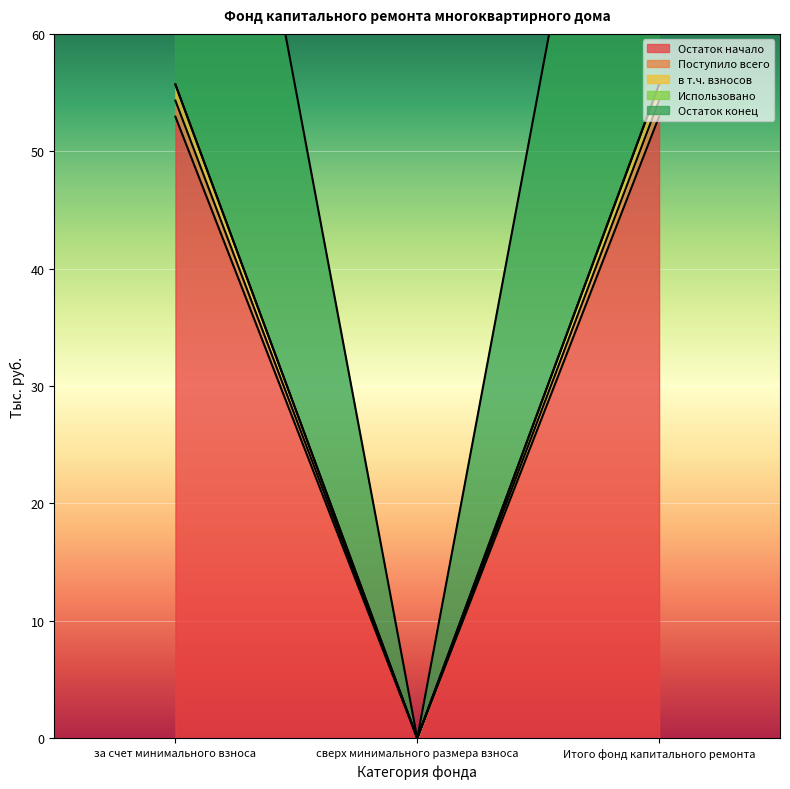

What is the difference between the maximum and minimum values in the Остаток конец series?

55.7